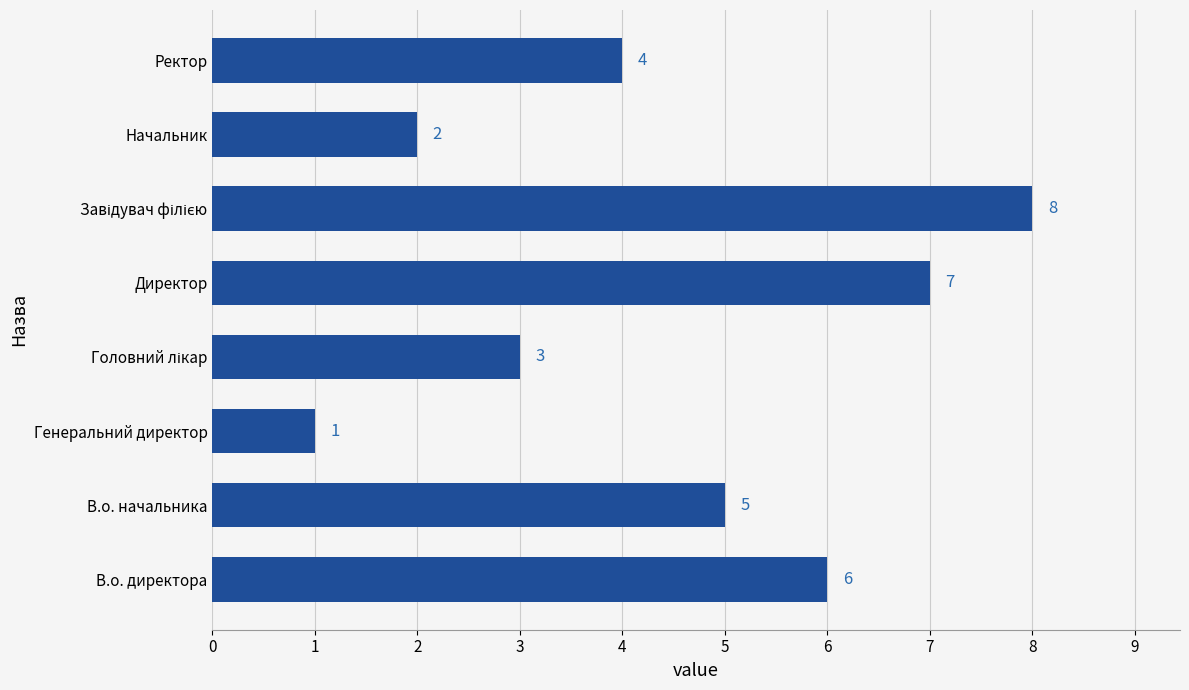

What is the maximum value shown in the chart?

8